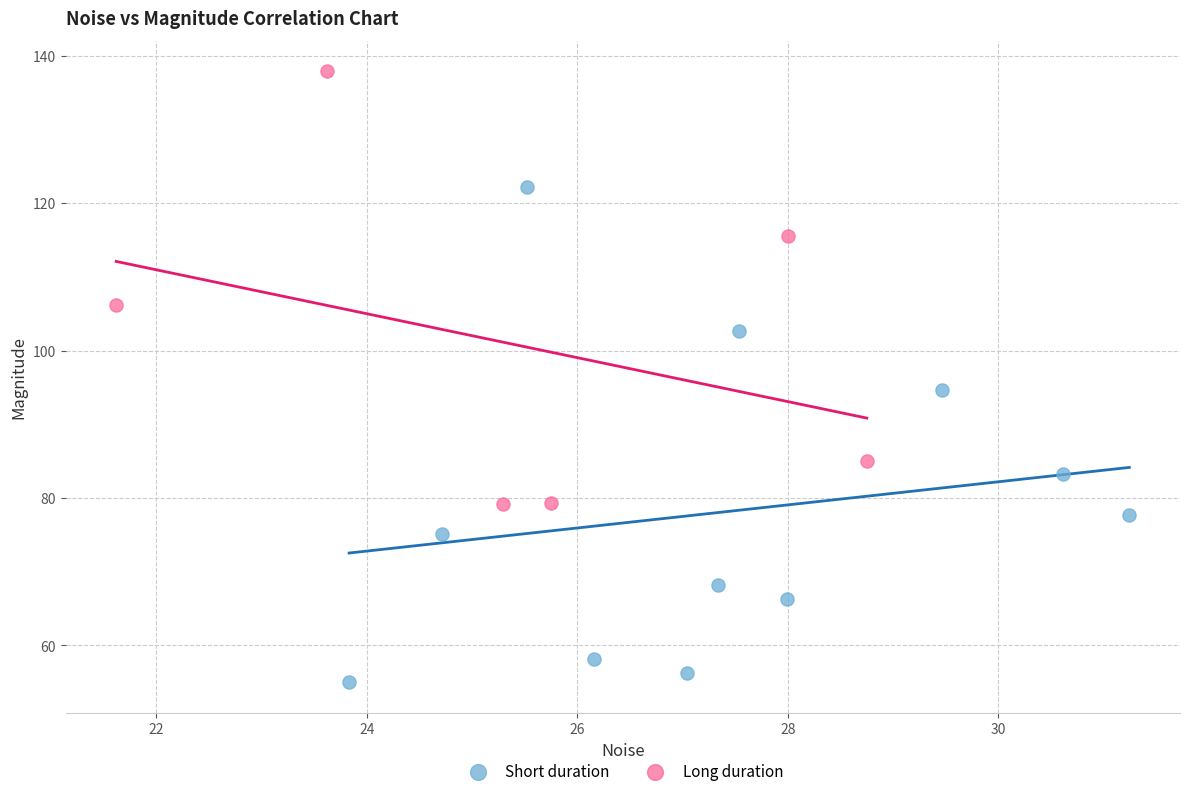

Which series reaches the minimum Y coordinate?

Short duration